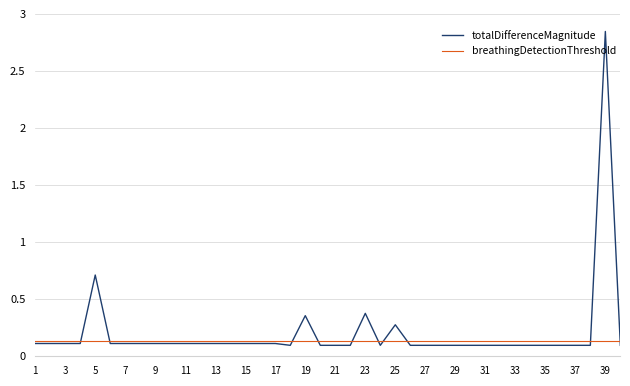

How many intersections are there between totalDifferenceMagnitude and breathingDetectionThreshold?

10